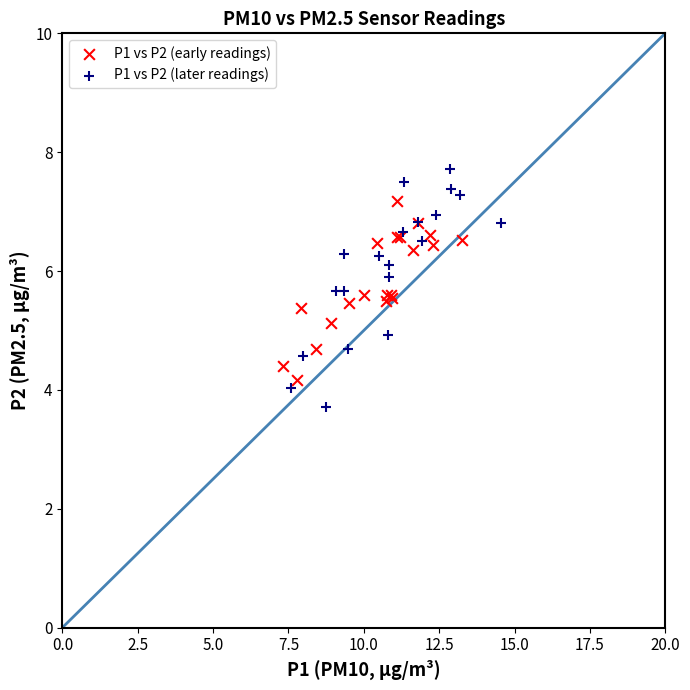

Which series reaches the minimum Y coordinate?

P1 vs P2 (later readings)